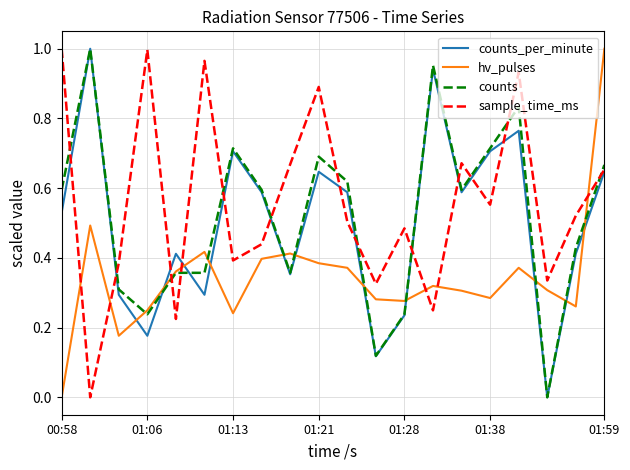

What is the sum of all counts values?

10.4